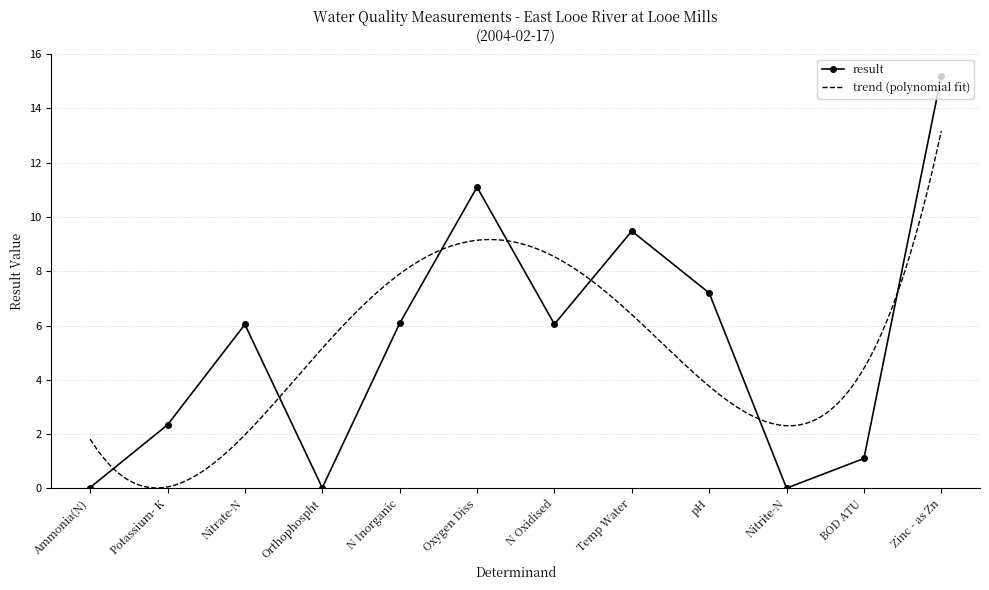

The chart shows a value of 0.0 at Nitrite-N. True or false?

True